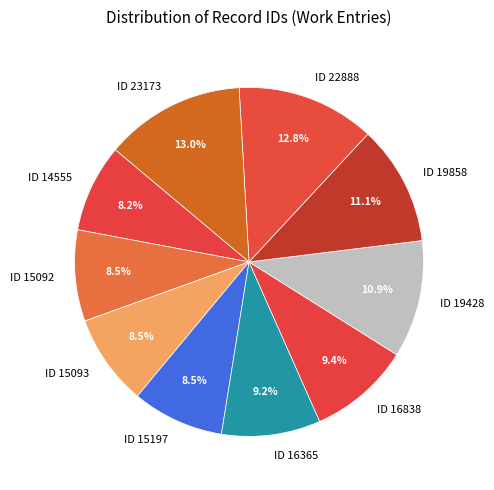

Do ID 16365 and ID 14555 together represent more than half of the pie?

No